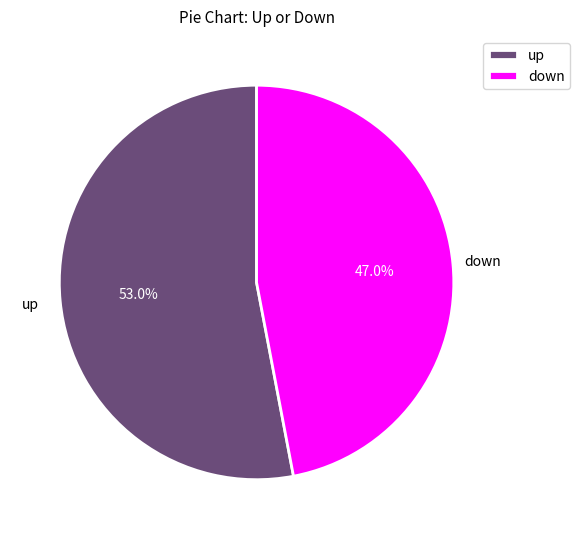

What is the ratio of the value at down to the value at up?

0.9